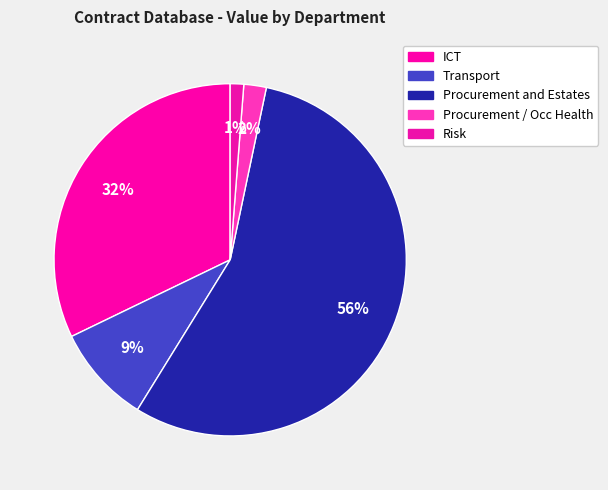

Count the number of slices in the pie.

5